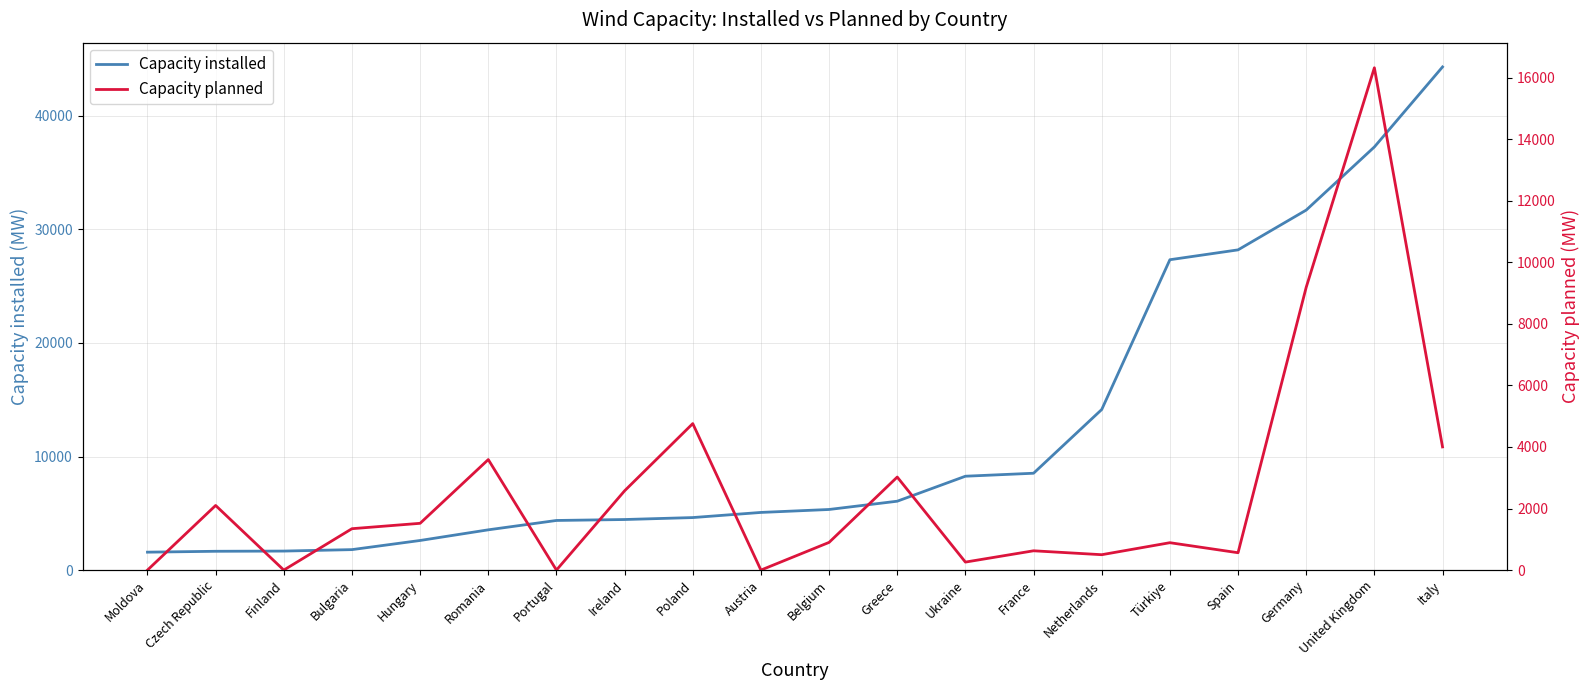

The value of Capacity installed at Italy is 44299. True or false?

True